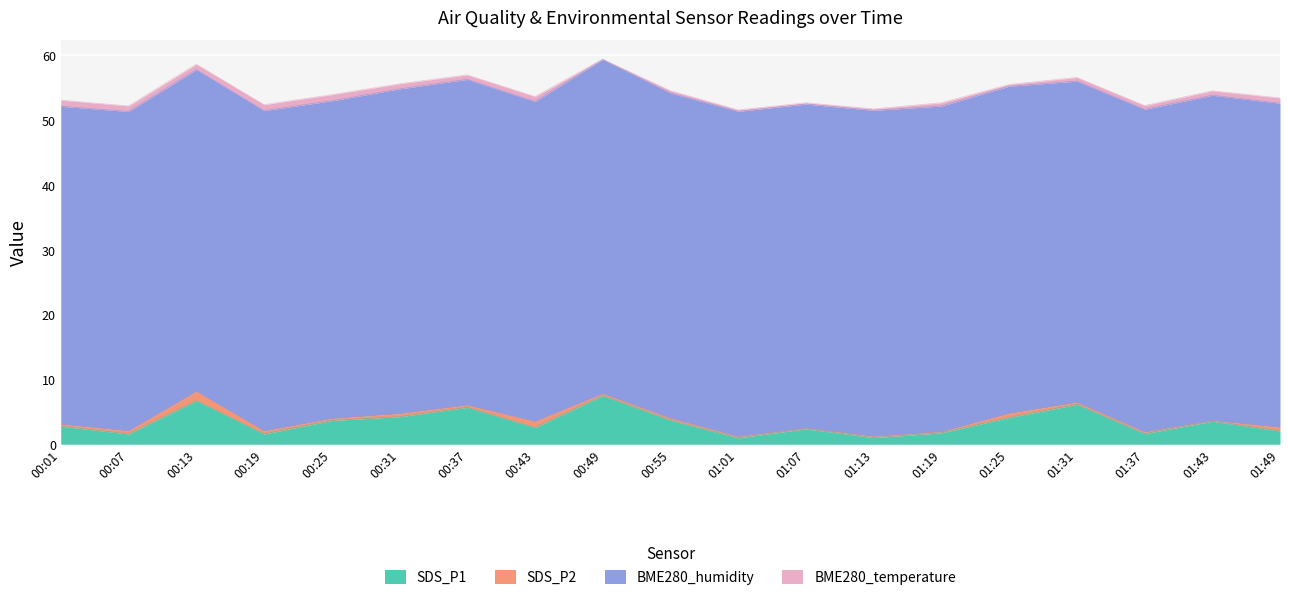

Reading right to left, transcribe all the data shown in this chart.

SDS_P1: 01:49=2.0	01:43=3.5	01:37=1.6	01:31=6.2	01:25=4.1	01:19=1.8	01:13=1.0	01:07=2.4	01:01=1.0	00:55=3.7	00:49=7.5	00:43=2.6	00:37=5.7	00:31=4.2	00:25=3.7	00:19=1.6	00:13=6.7	00:07=1.6	00:01=2.8
SDS_P2: 01:49=0.6	01:43=0.1	01:37=0.2	01:31=0.3	01:25=0.6	01:19=0.2	01:13=0.2	01:07=0.1	01:01=0.2	00:55=0.3	00:49=0.3	00:43=0.9	00:37=0.3	00:31=0.5	00:25=0.3	00:19=0.5	00:13=1.4	00:07=0.5	00:01=0.3
BME280_humidity: 01:49=50.0	01:43=50.2	01:37=49.8	01:31=49.6	01:25=50.5	01:19=50.3	01:13=50.3	01:07=50.0	01:01=50.2	00:55=50.2	00:49=51.6	00:43=49.4	00:37=50.3	00:31=50.1	00:25=49.0	00:19=49.5	00:13=49.7	00:07=49.3	00:01=49.1
BME280_temperature: 01:49=0.8	01:43=0.7	01:37=0.6	01:31=0.6	01:25=0.3	01:19=0.5	01:13=0.2	01:07=0.2	01:01=0.2	00:55=0.4	00:49=0.0	00:43=0.8	00:37=0.7	00:31=0.8	00:25=0.9	00:19=0.9	00:13=0.8	00:07=0.8	00:01=0.9